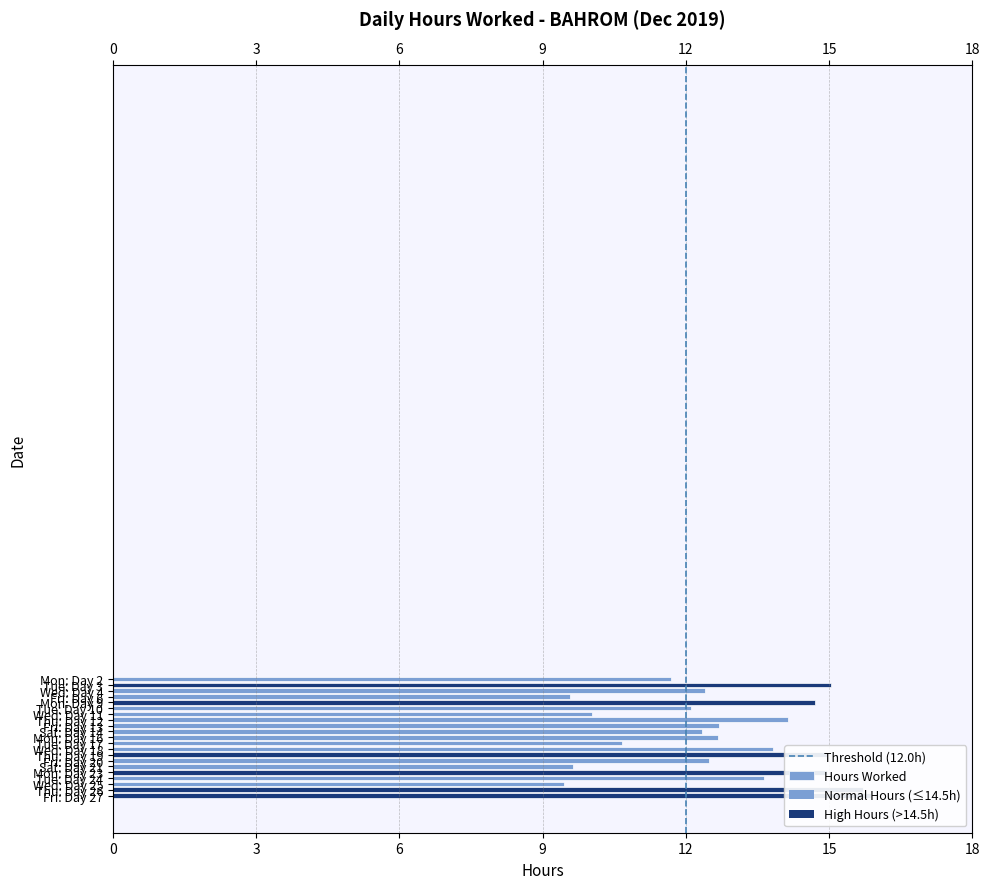

Reading right to left, what are all the values shown in this chart?

15.9	15.7	9.4	13.6	15.0	9.6	12.5	15.0	13.8	10.7	12.7	12.3	12.7	14.1	10.0	12.1	14.7	9.6	12.4	15.1	11.7